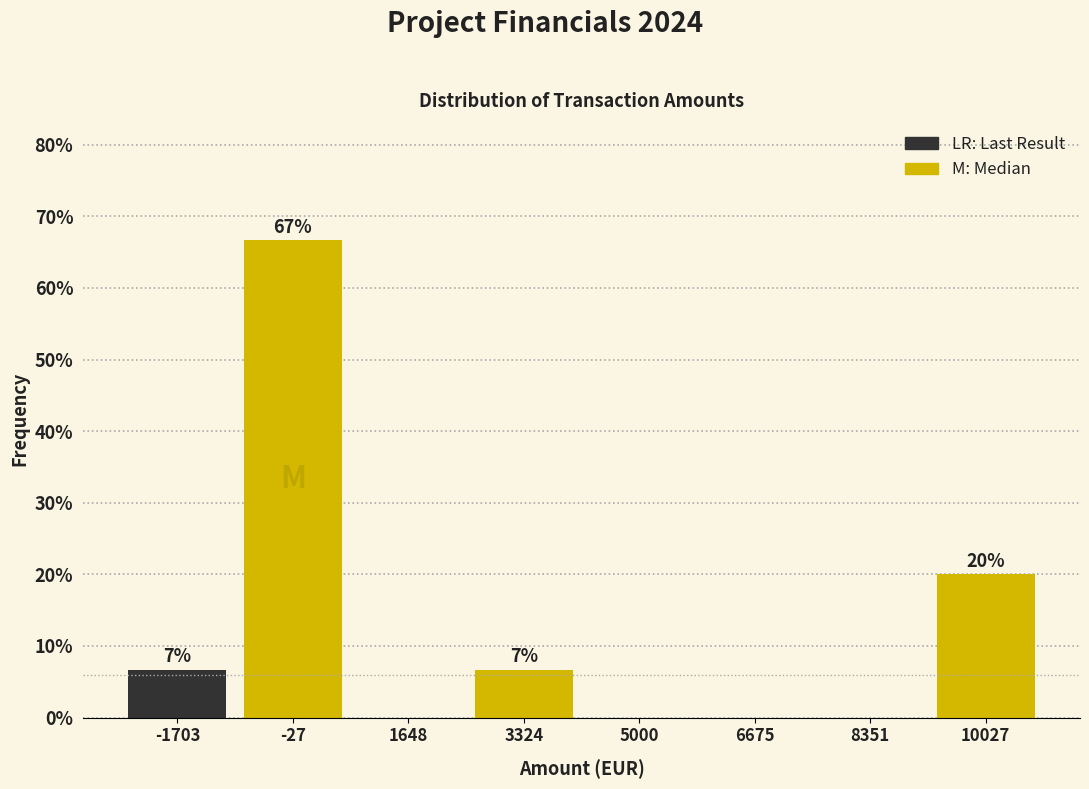

Which range on the x-axis has the tallest bar?

-800 to 800